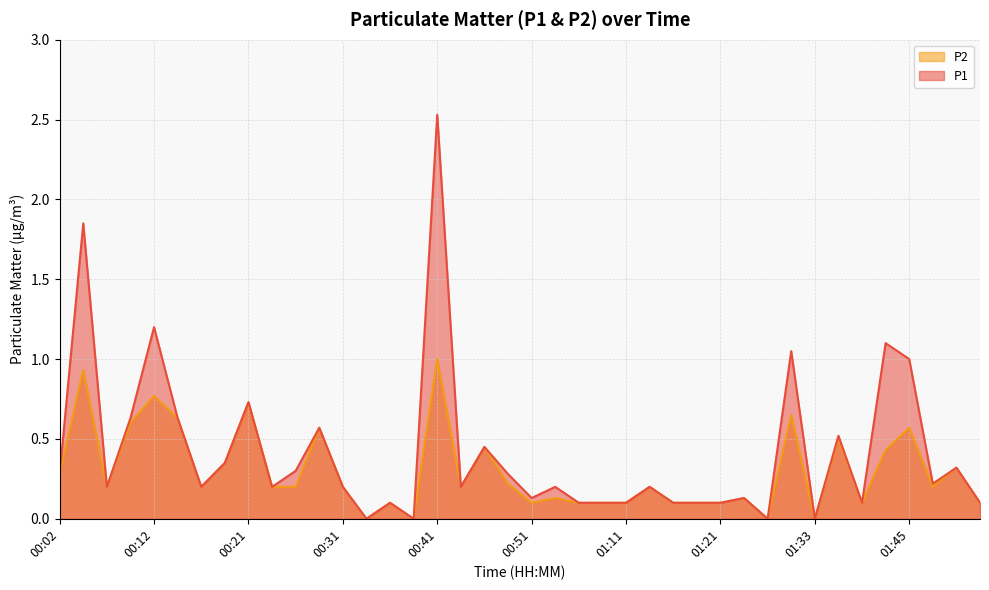

True or false: P2 and P1 cross at least once.

False